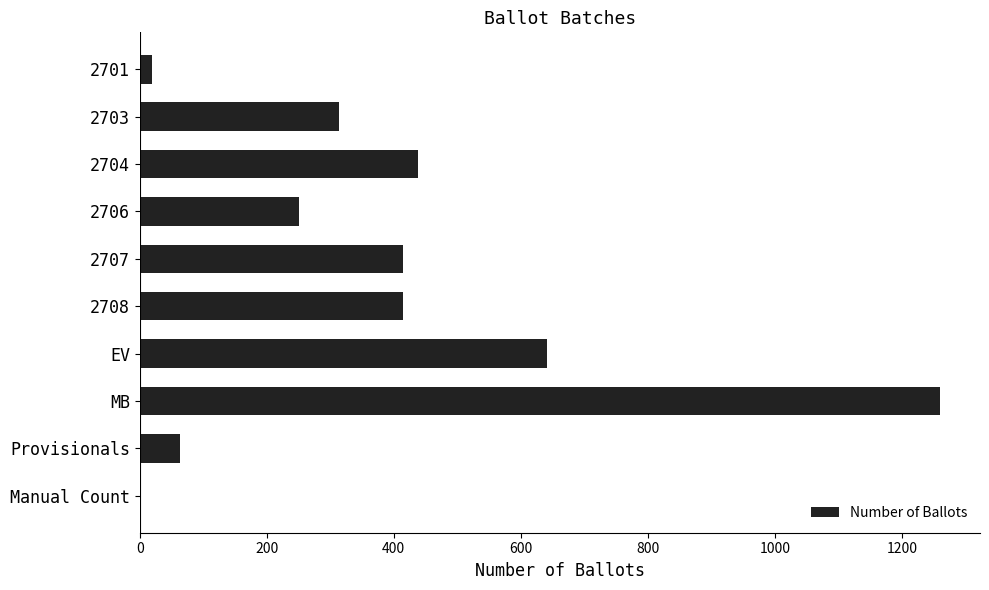

True or false: the data shows 608 at 2704.

False